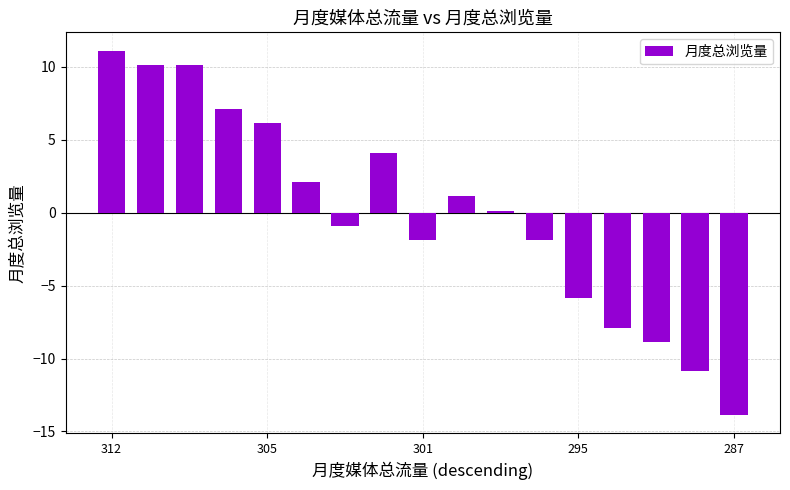

What is the minimum value shown in the chart?

-13.9